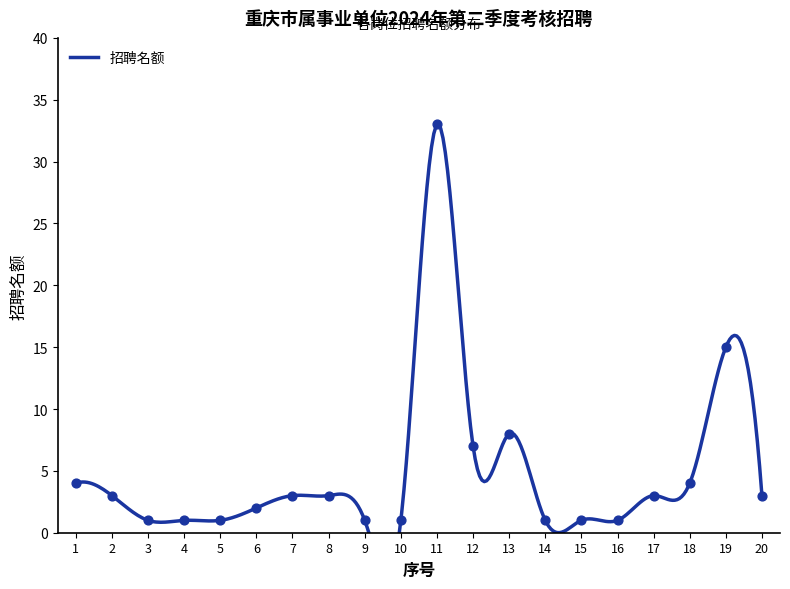

What is the ratio of the value at 10 to the value at 5?

1.0